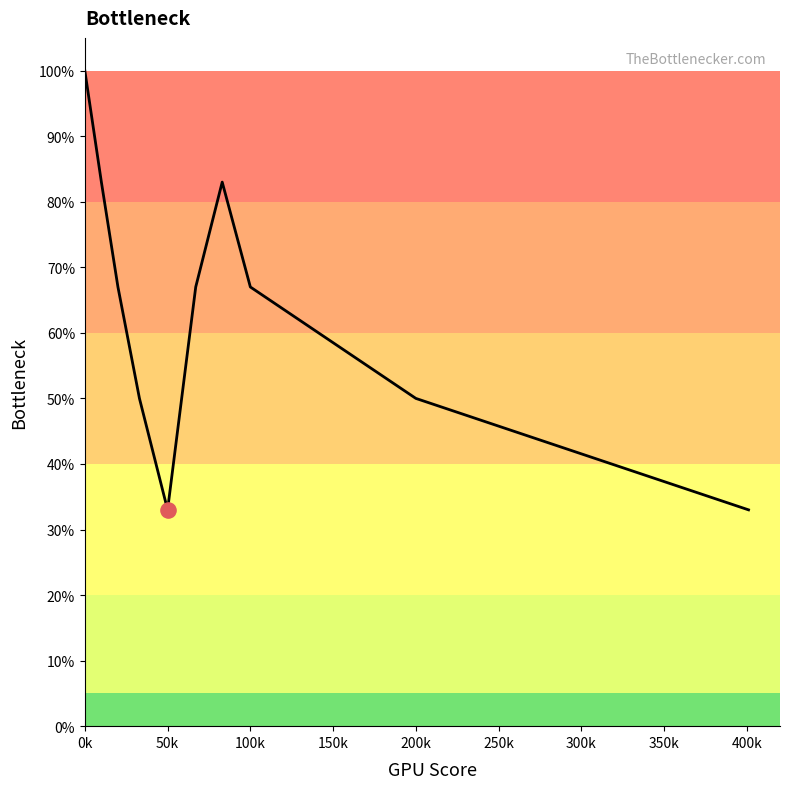

What is the smallest value displayed?

33